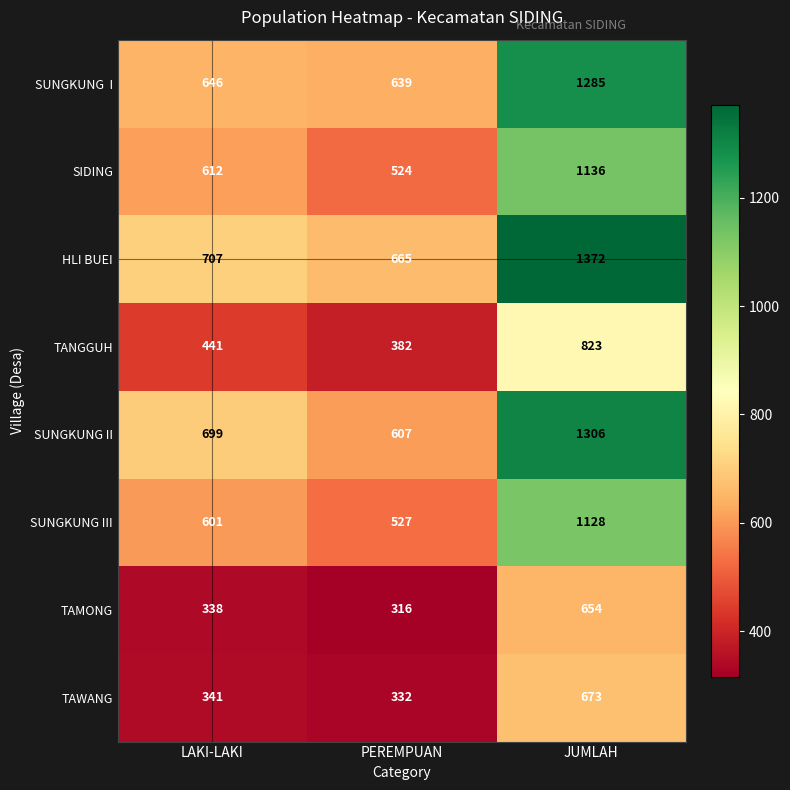

The value of TAWANG at JUMLAH is 203. True or false?

False